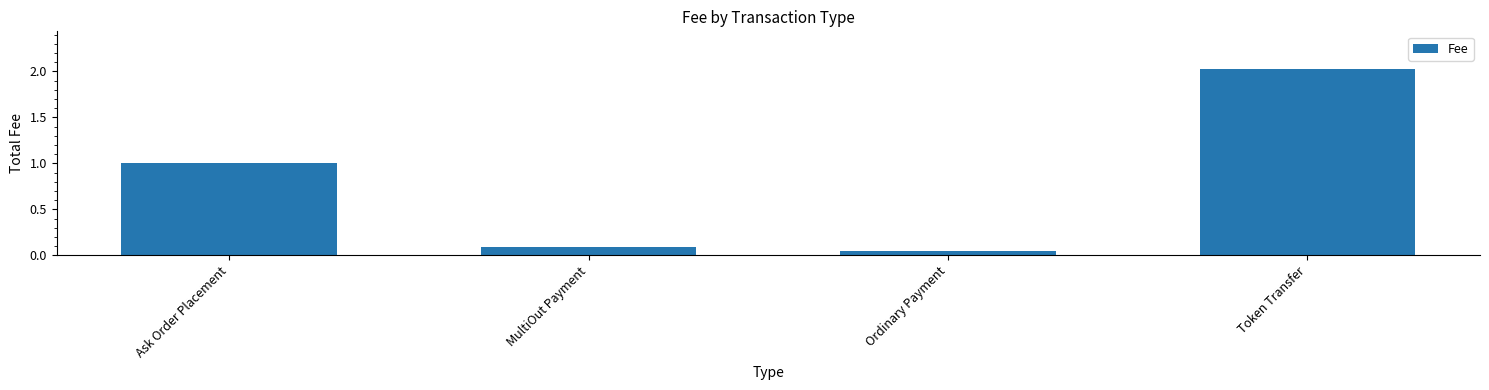

Which category has the highest value across all series?

Token Transfer